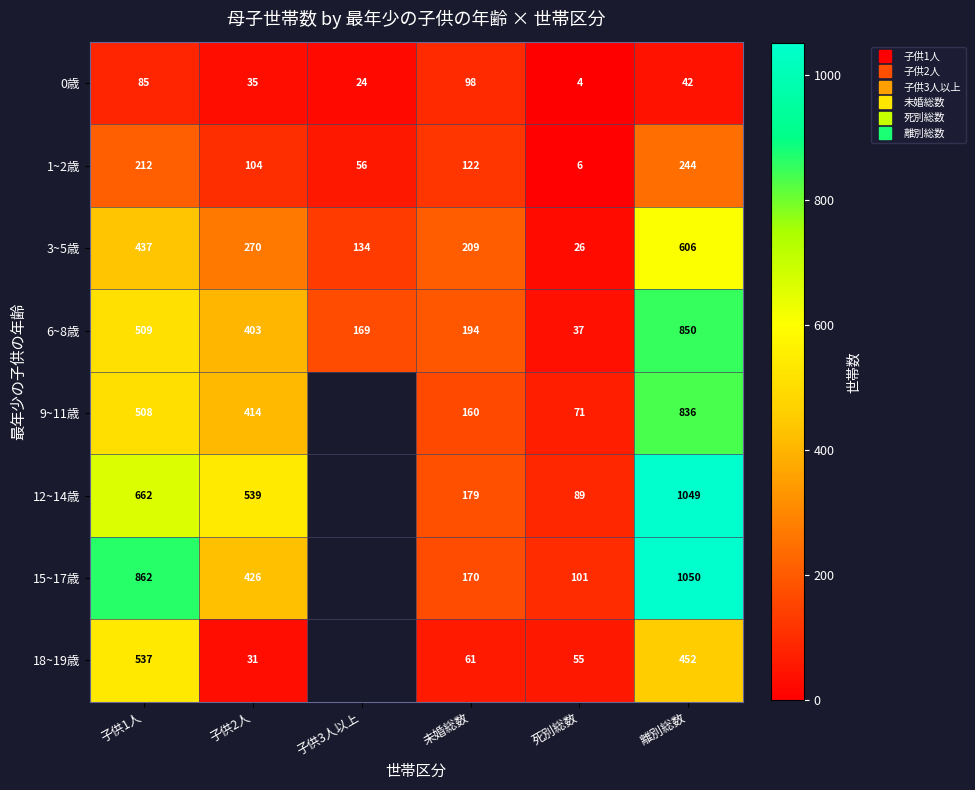

Is the value of 12~14歳 at 子供2人 greater than the value of 0歳 at 子供3人以上?

Yes